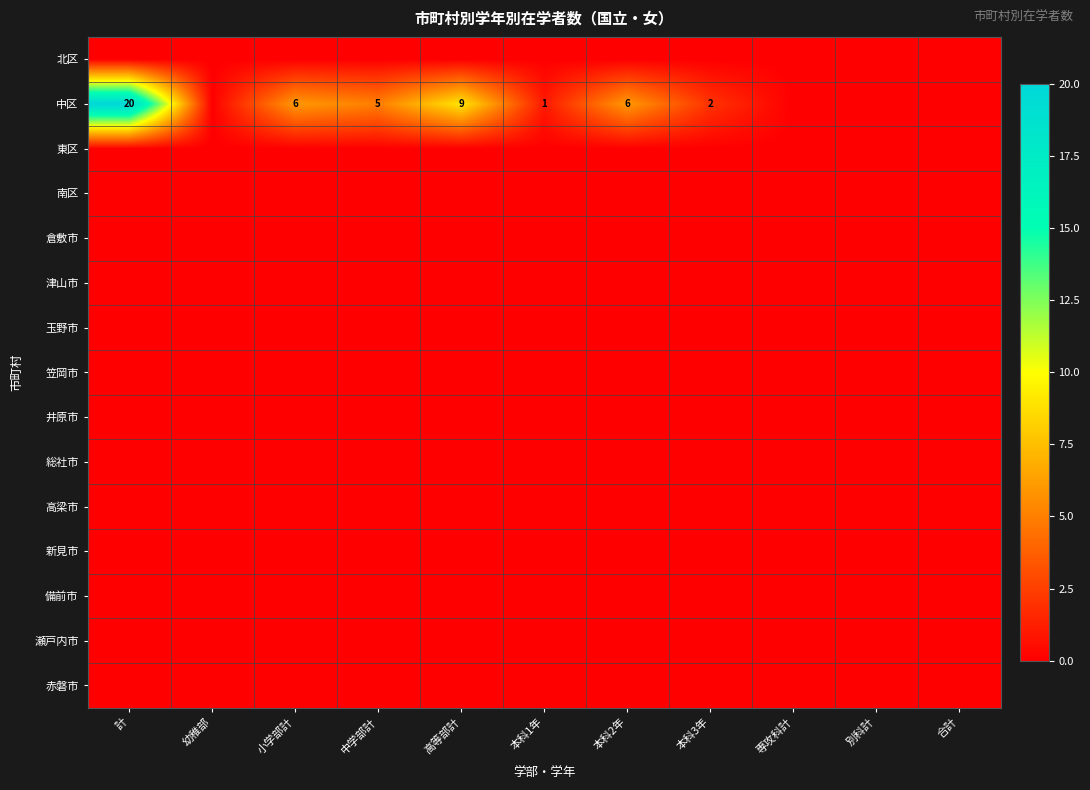

True or false: 中区 has a value of 4 at 計.

False